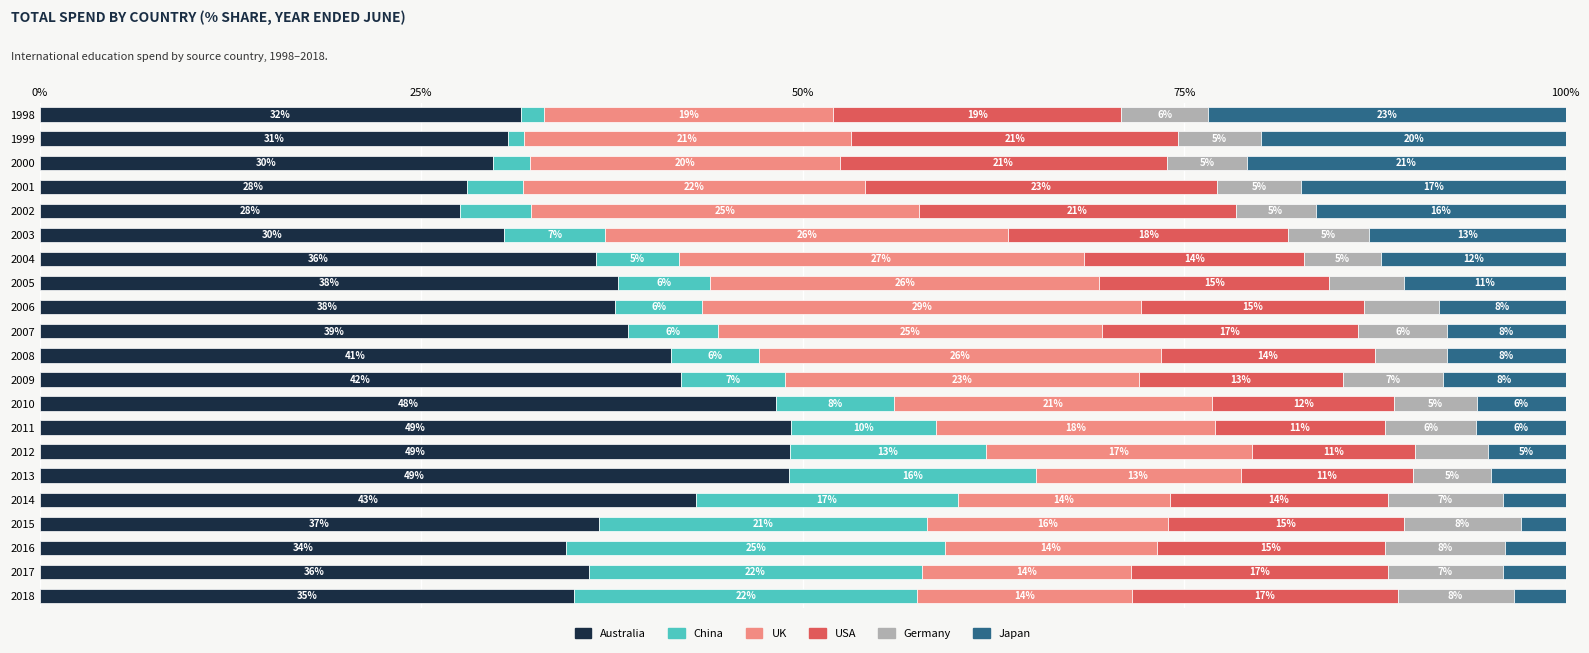

What is the highest value of the Australia series?

49.2